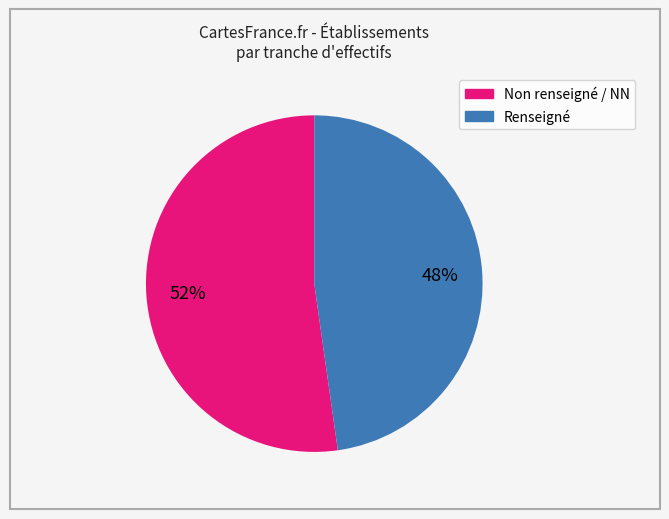

To the nearest percent, what is the average slice percentage?

50%